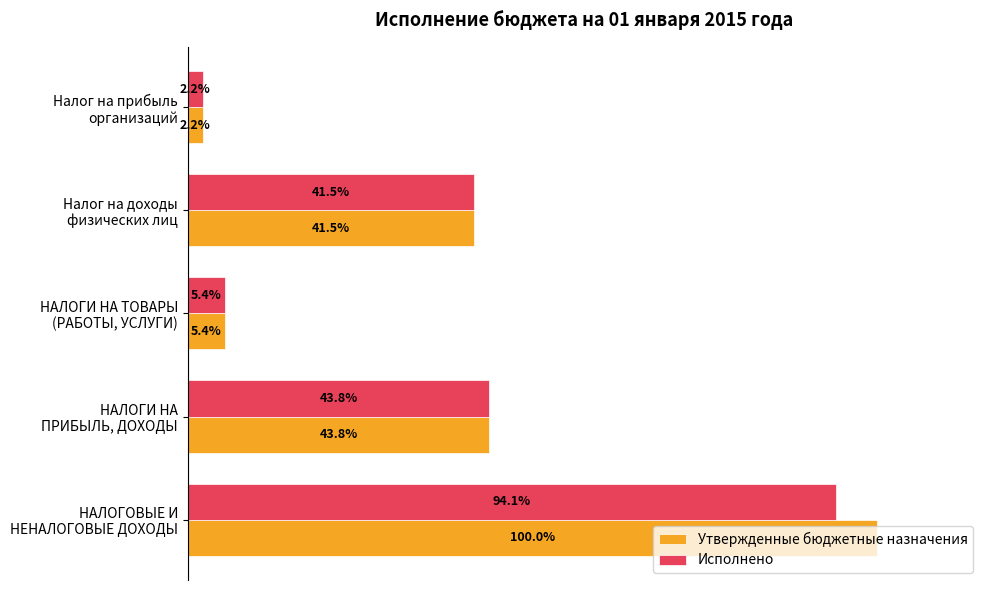

Which series has the widest spread of values?

Утвержденные бюджетные назначения